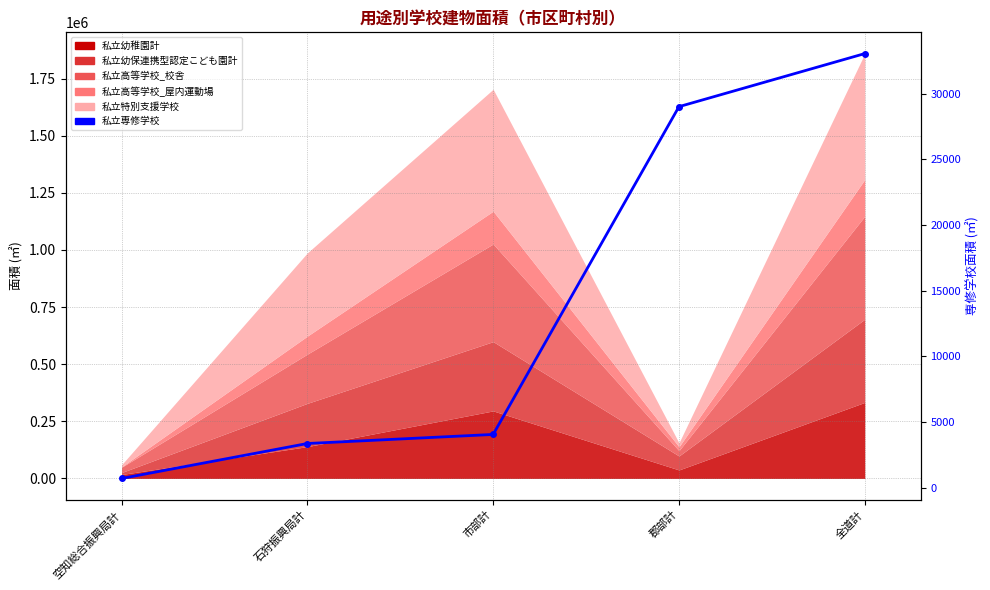

Is it true that the value at 石狩振興局計 is 956?

False